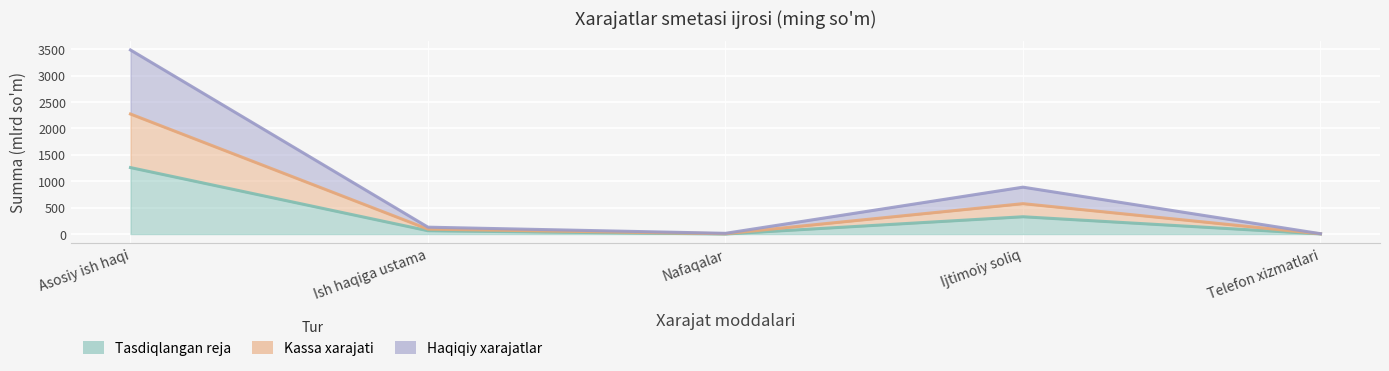

At which category is the sum across all series the highest?

Asosiy ish haqi